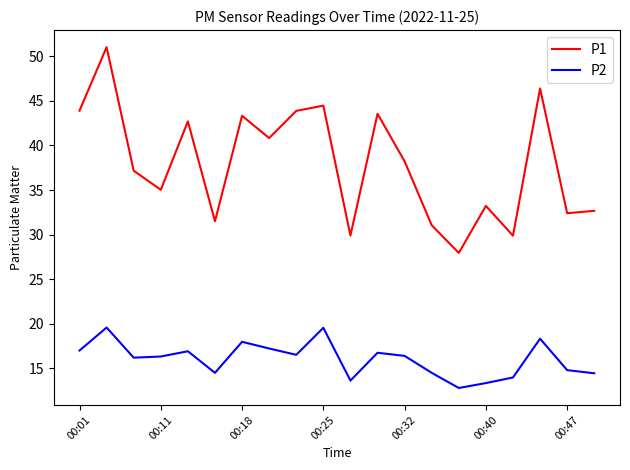

Which series has the largest total across all categories?

P1